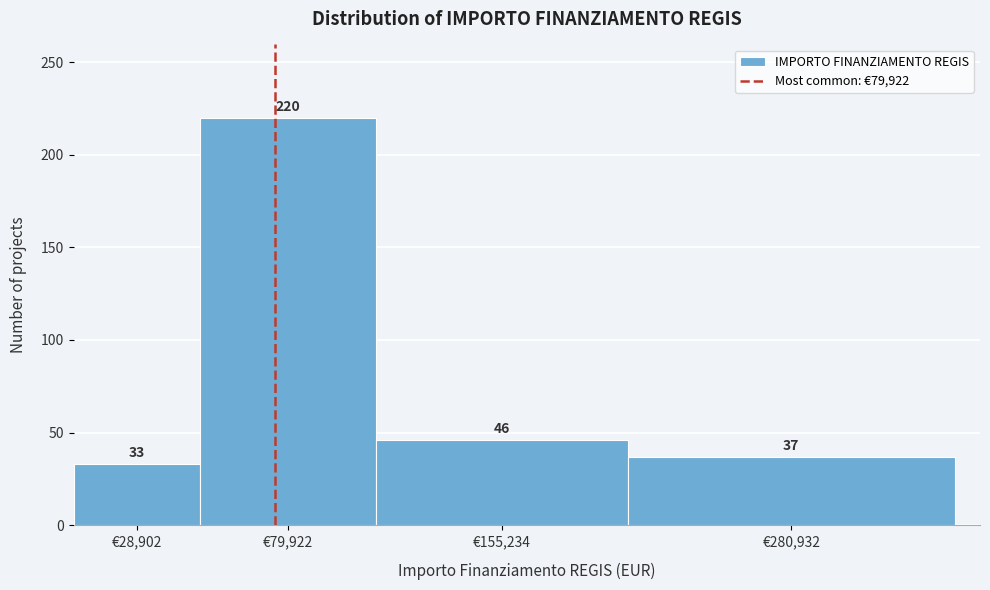

Reading left to right, extract all data points from this chart.

€28,902=33	€79,922=220	€155,234=46	€280,932=37